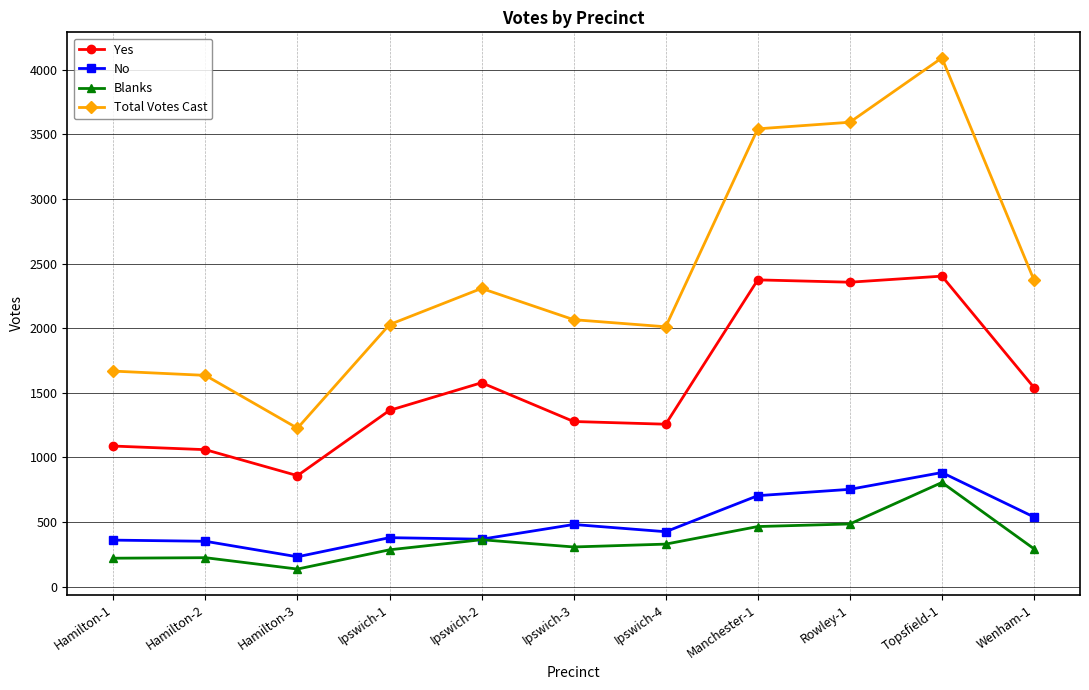

What is the label of the 7th point from the left?

Ipswich-4